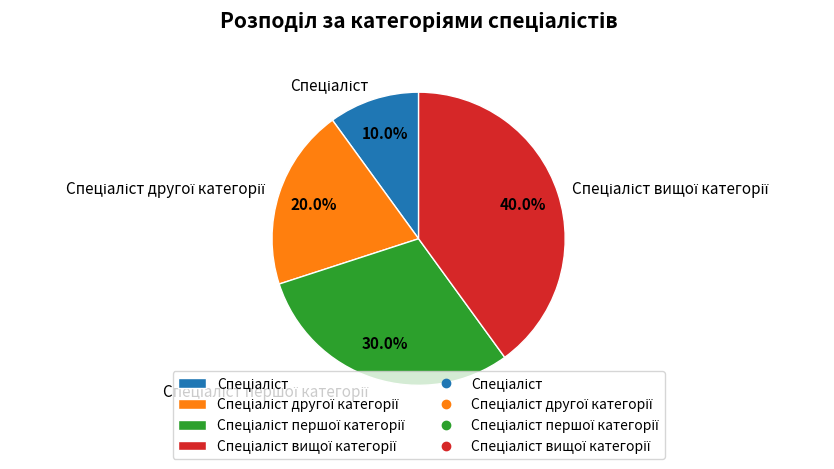

Is there any slice that represents more than half of the pie?

No